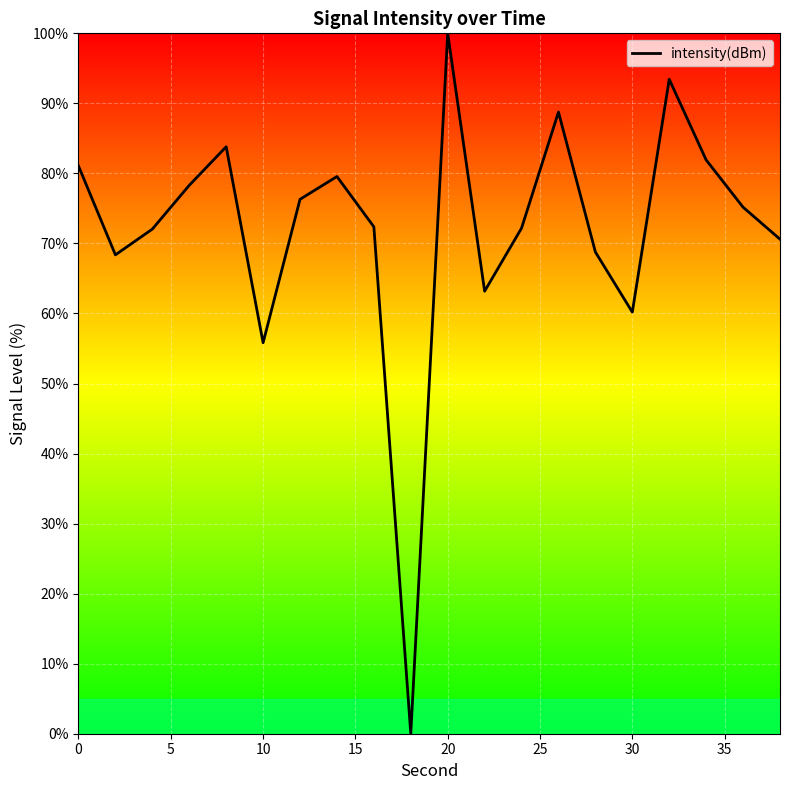

Which category has the highest value across all series?

20